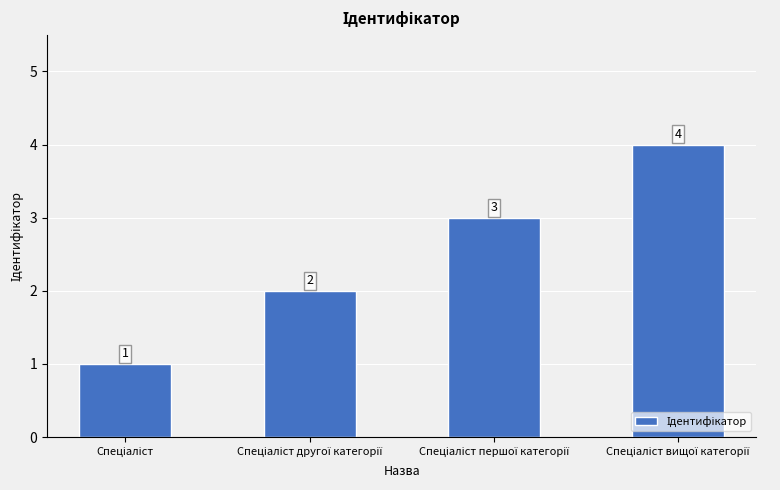

What is the difference between the maximum and minimum values?

3